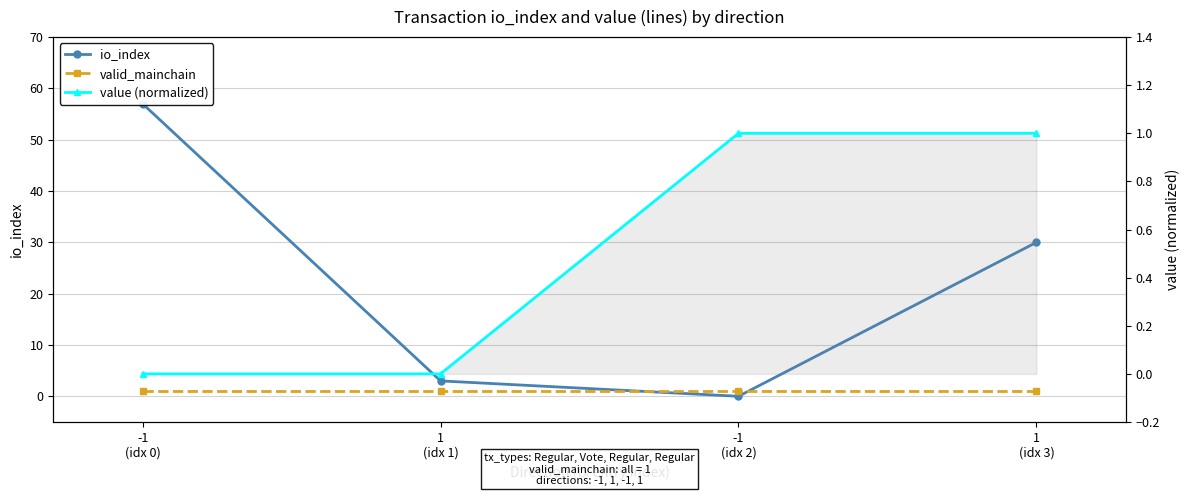

True or false: value (normalized) and io_index cross at least once.

True